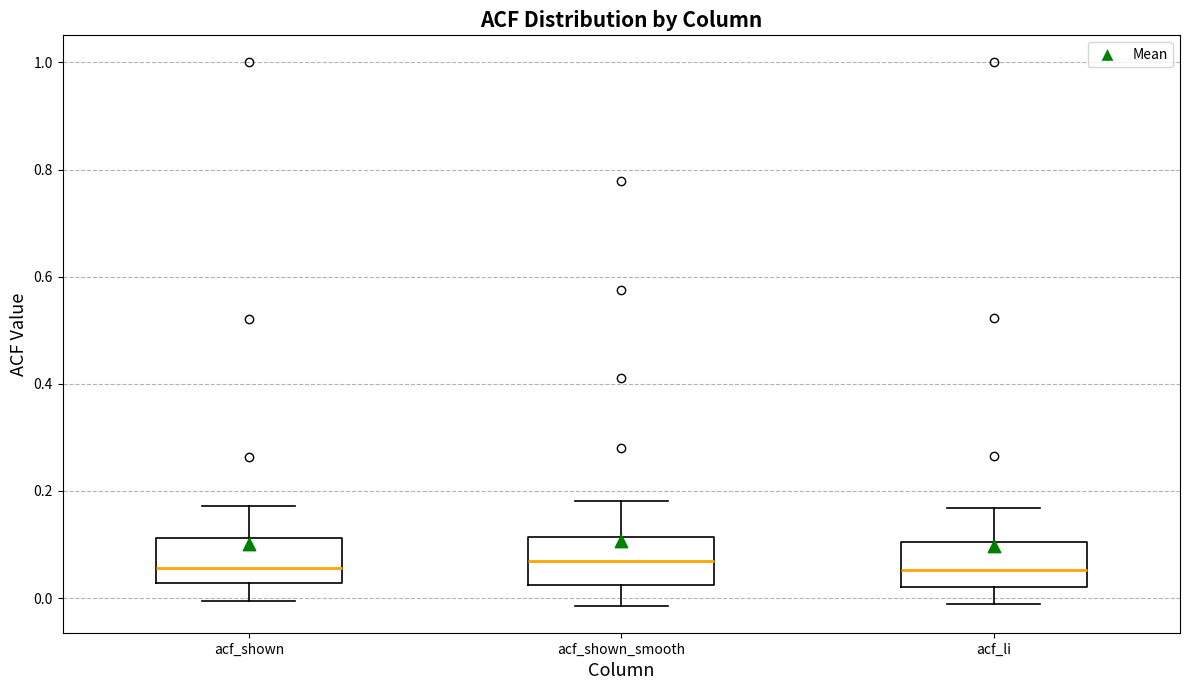

Where does the lower whisker of the box for acf_li end on the y-axis? The values are not printed on the chart, so give them approximately, as read against the axis.

-0.02